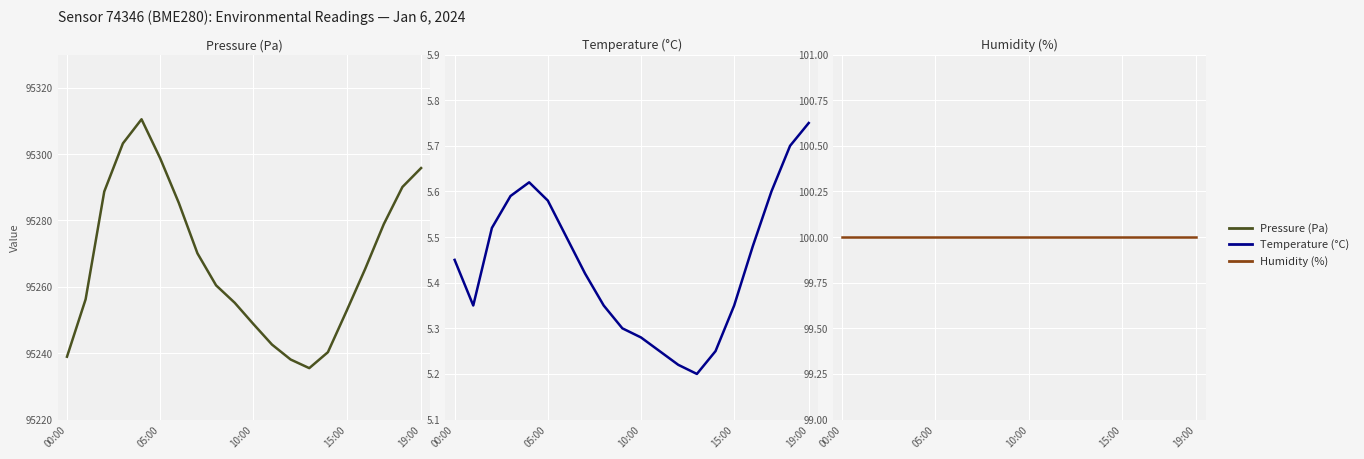

What is the approximate value of Humidity (%) at 6?

100.0